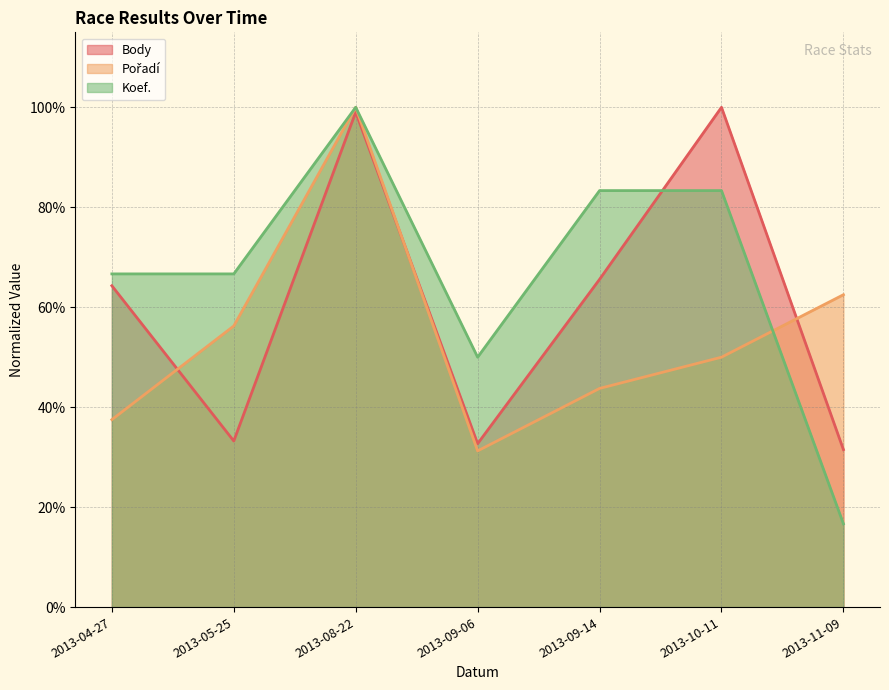

Rank the series at 2013-10-11 from lowest to highest value.

Pořadí, Koef., Body